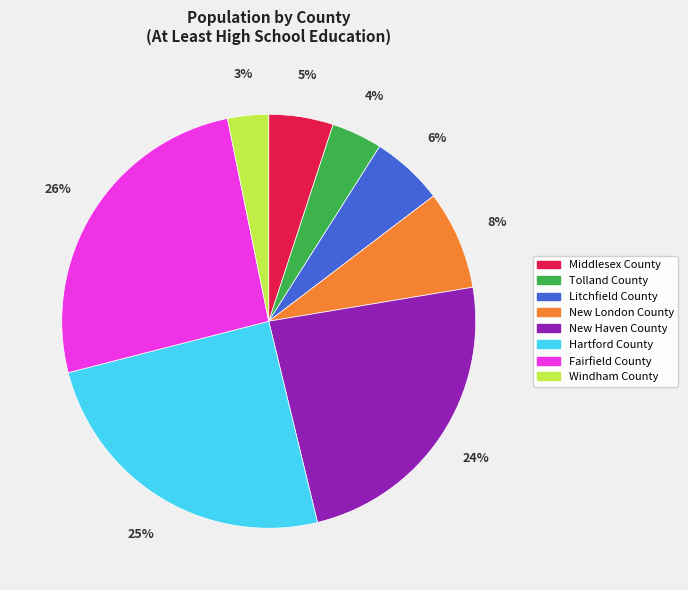

Is Windham County the majority of the pie?

No